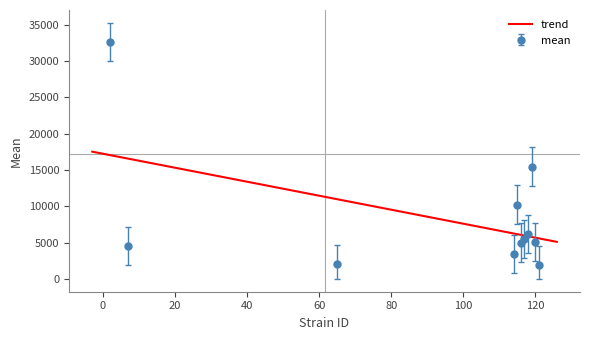

Is it true that mean equals 15471.9 at 119?

True